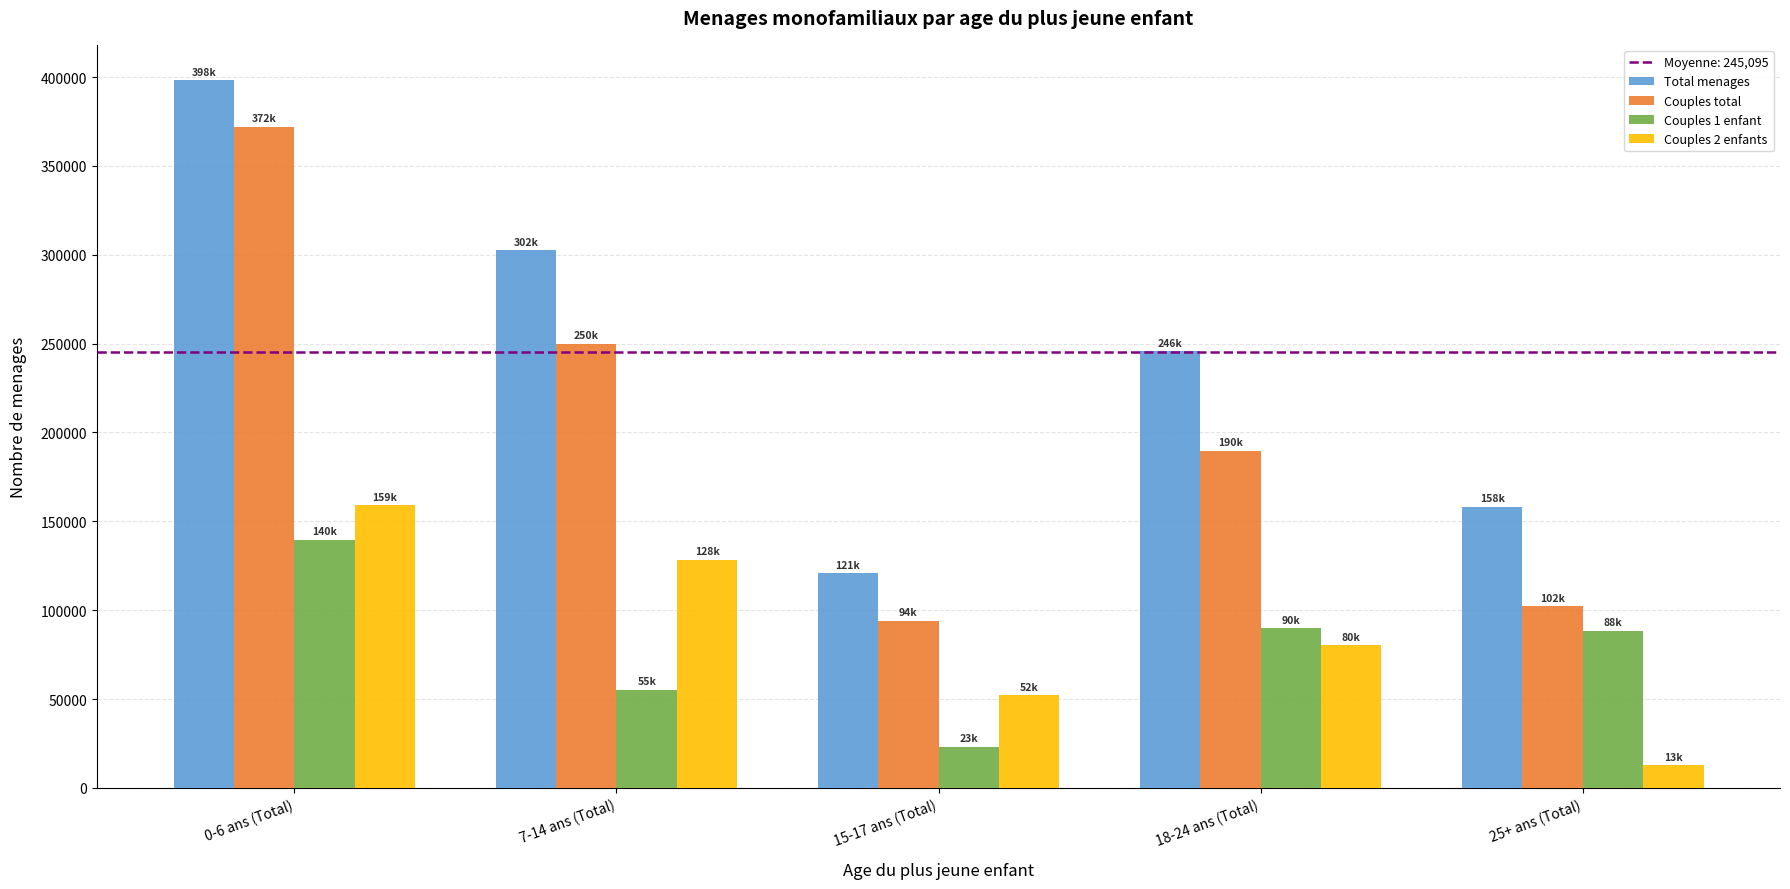

At how many categories does at least one series exceed 12773?

5